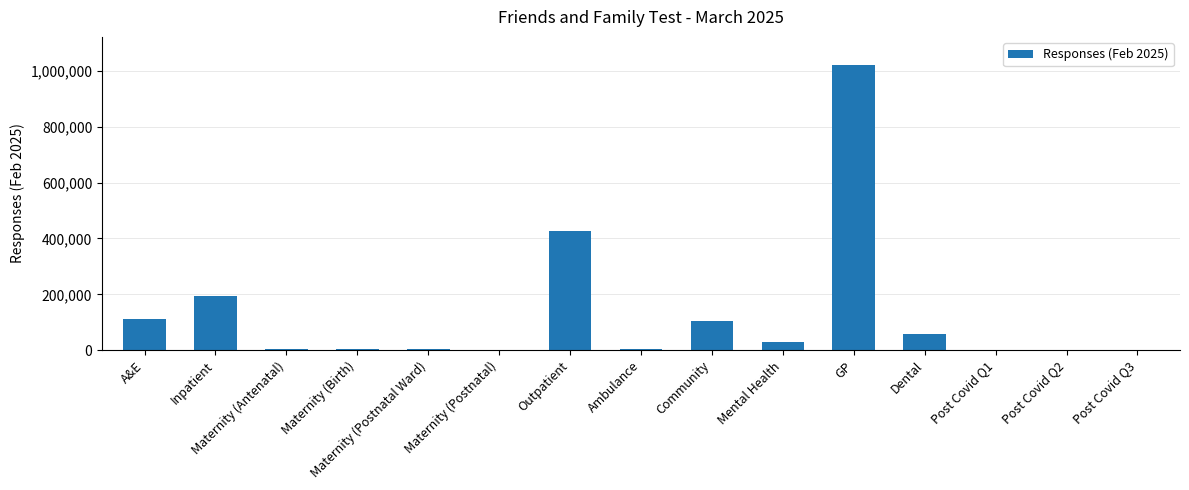

What is the maximum value shown in the chart?

1019651